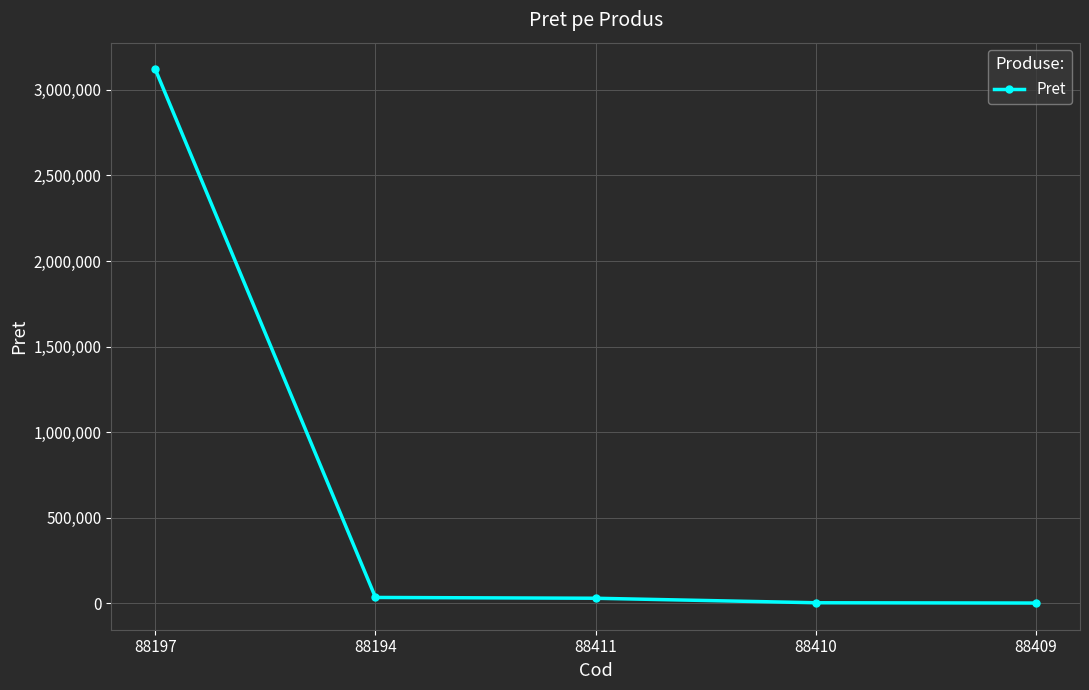

How many lines are shown in the chart?

1